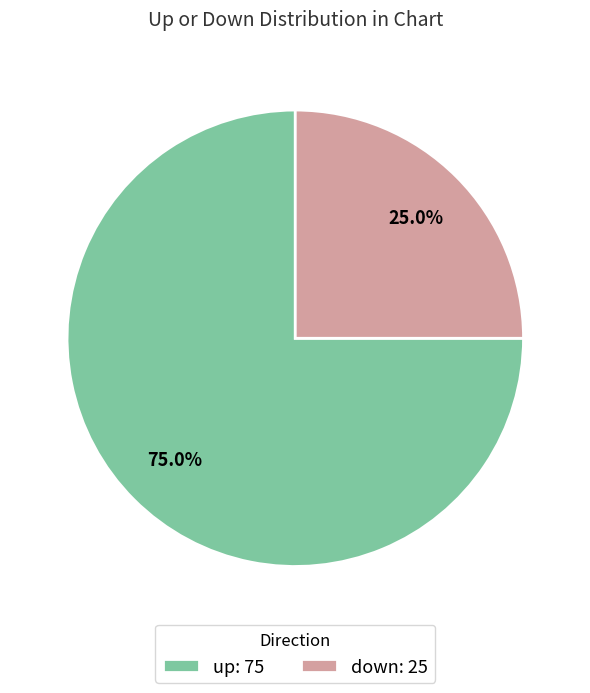

How many segments does this pie chart have?

2